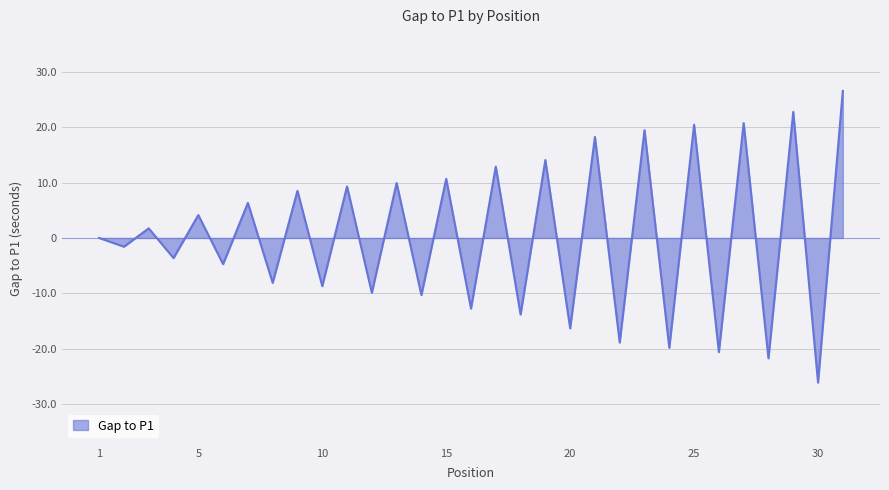

What is the smallest value displayed?

-26.1